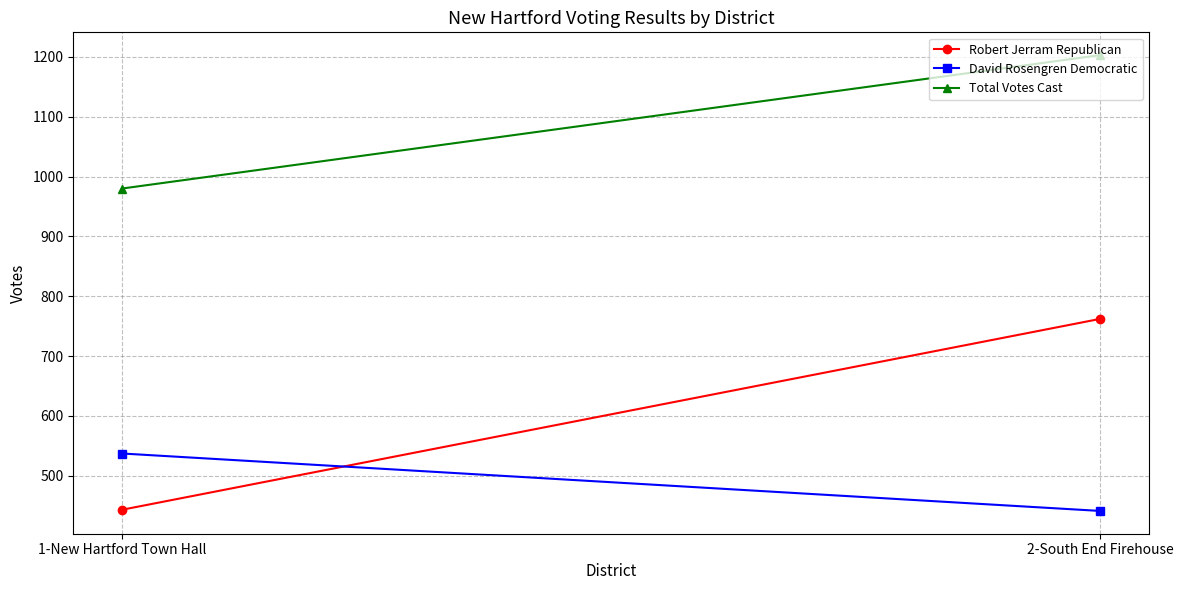

List the labels in order of David Rosengren Democratic value, largest first.

1-New Hartford Town Hall, 2-South End Firehouse